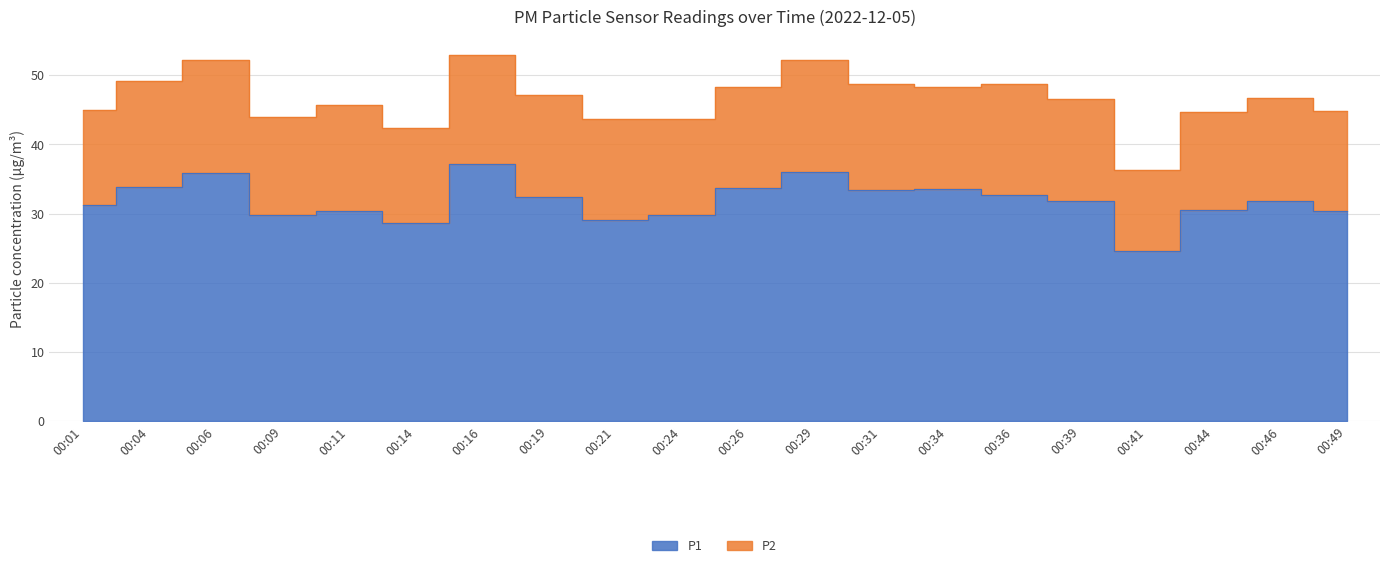

How many interior local valleys (lower than both neighbors) does the data have?

5